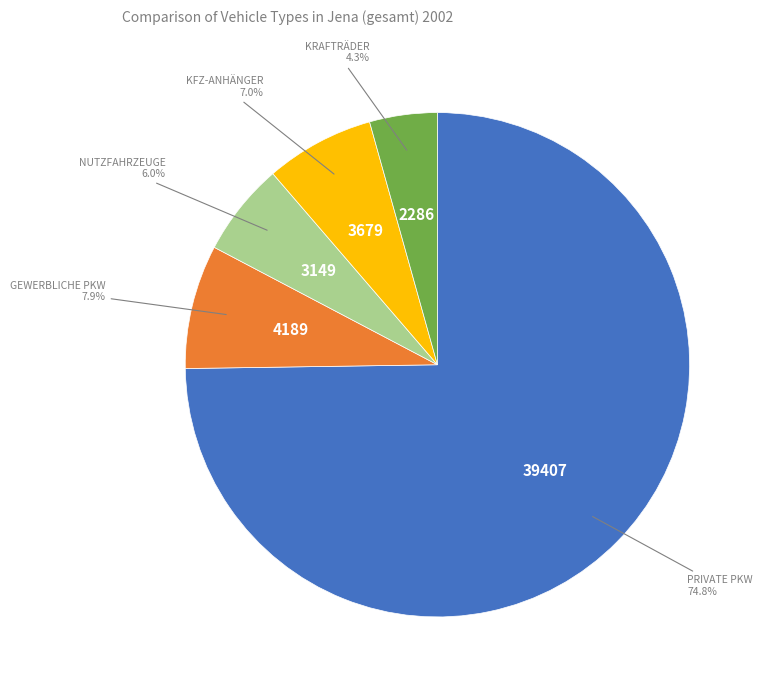

Is there a majority slice in this chart?

Yes